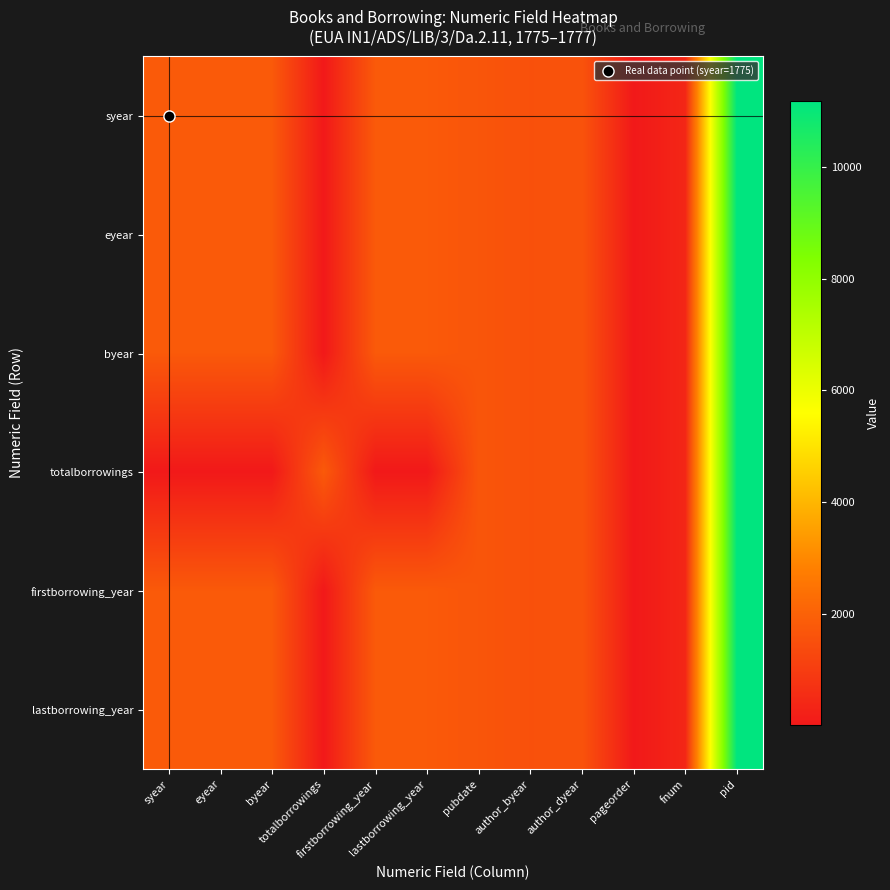

What is the spread (max minus min) of values at totalborrowings?

1769